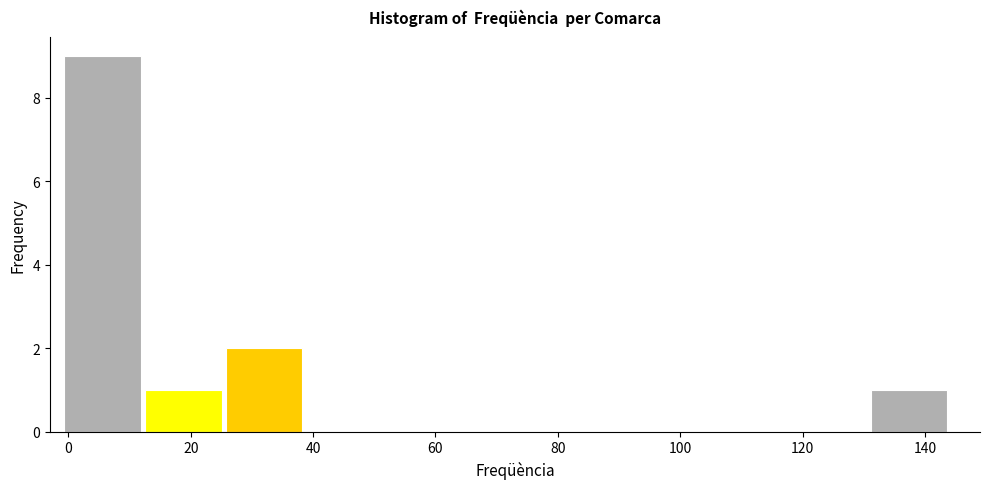

Reading left to right, transcribe this chart: for each bar, give the range it covers on the x-axis and its height. Neither the bar edges nor the heights are printed on the chart, so give them approximately, as read against the axes.

0 to 12: 9
12 to 26: 1
26 to 38: 2
38 to 52: 0
52 to 64: 0
64 to 78: 0
78 to 92: 0
92 to 104: 0
104 to 118: 0
118 to 130: 0
130 to 144: 1